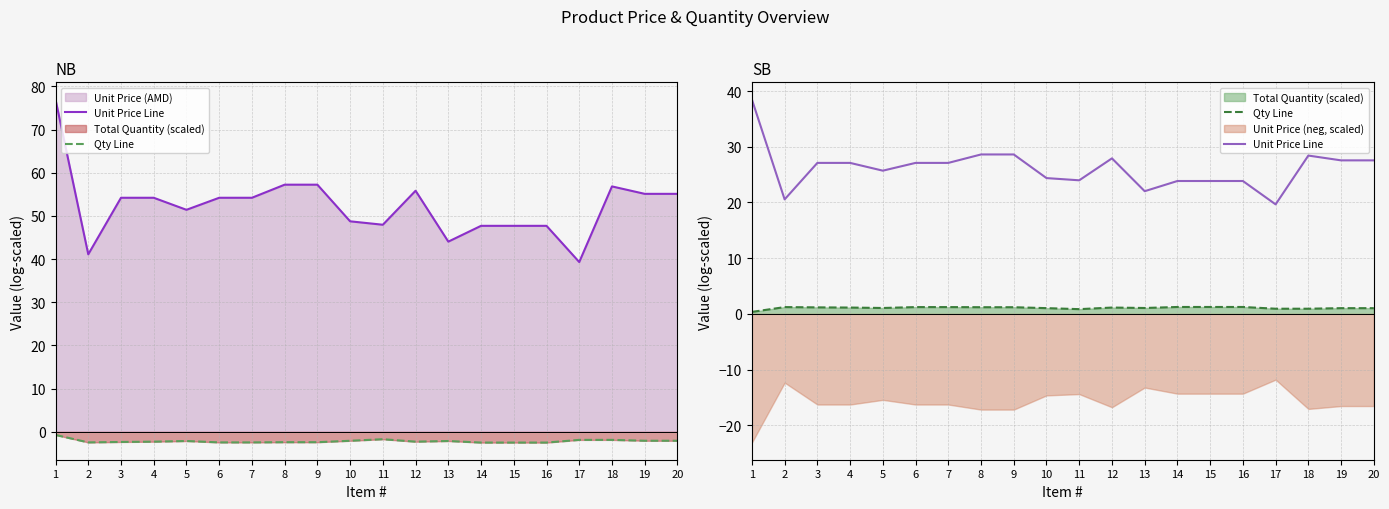

What is the average value of the Qty Line series?

1.1